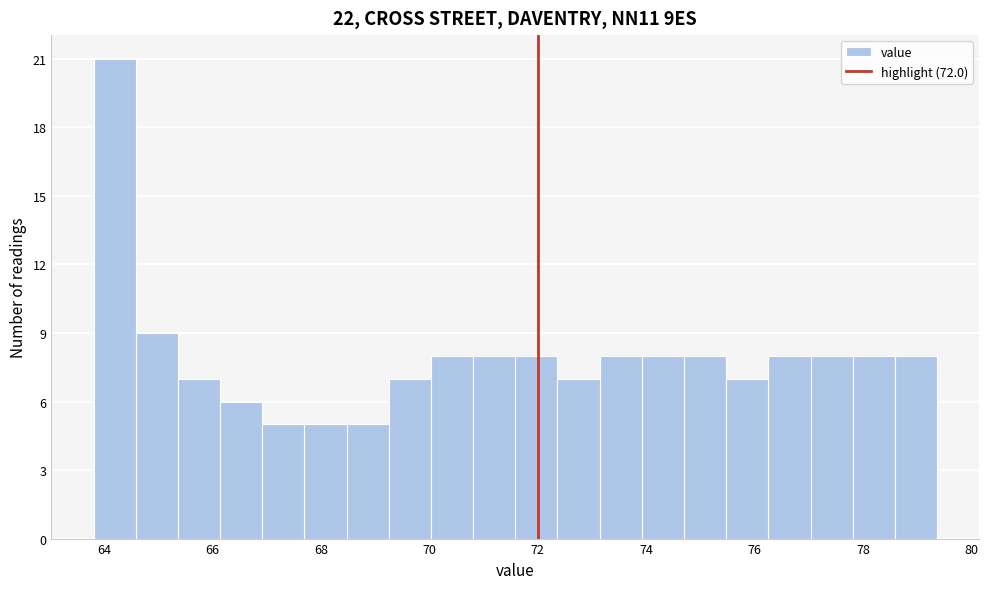

Around what value on the x-axis is the tallest bar? Give the approximate position of its centre, as read against the axis.

64.2